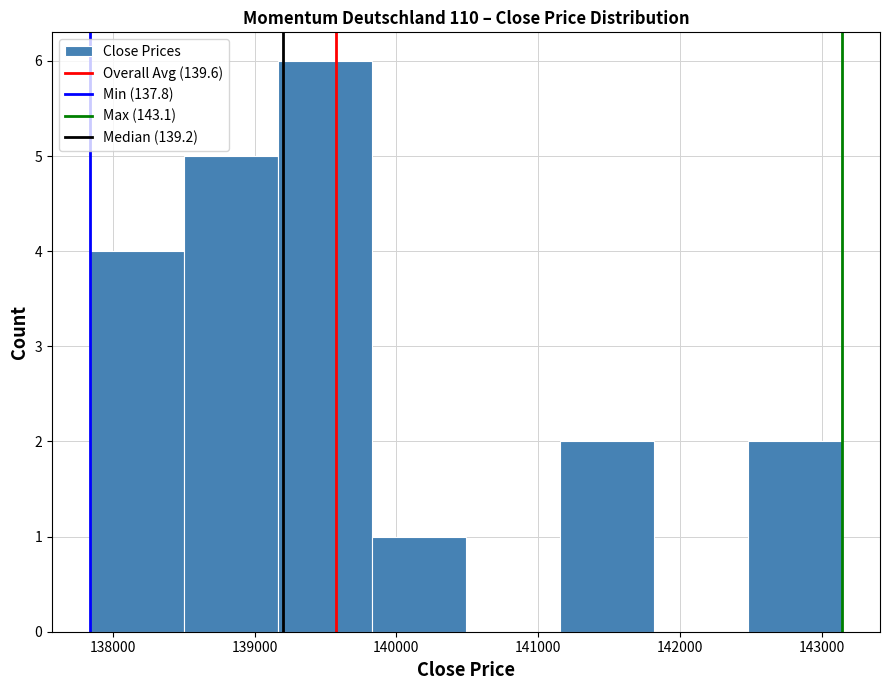

How tall is the bar that spans 139200 to 139800 on the x-axis? Neither the bar edges nor the heights are printed on the chart, so give them approximately, as read against the axes.

6